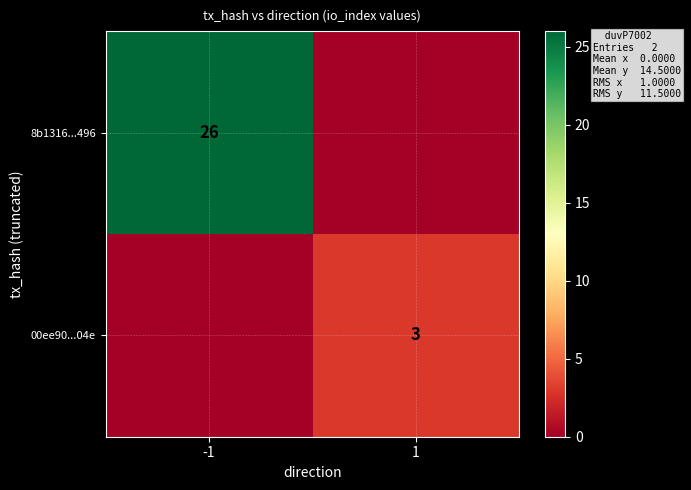

The 8b1316...496 series shows 26 at -1. True or false?

True